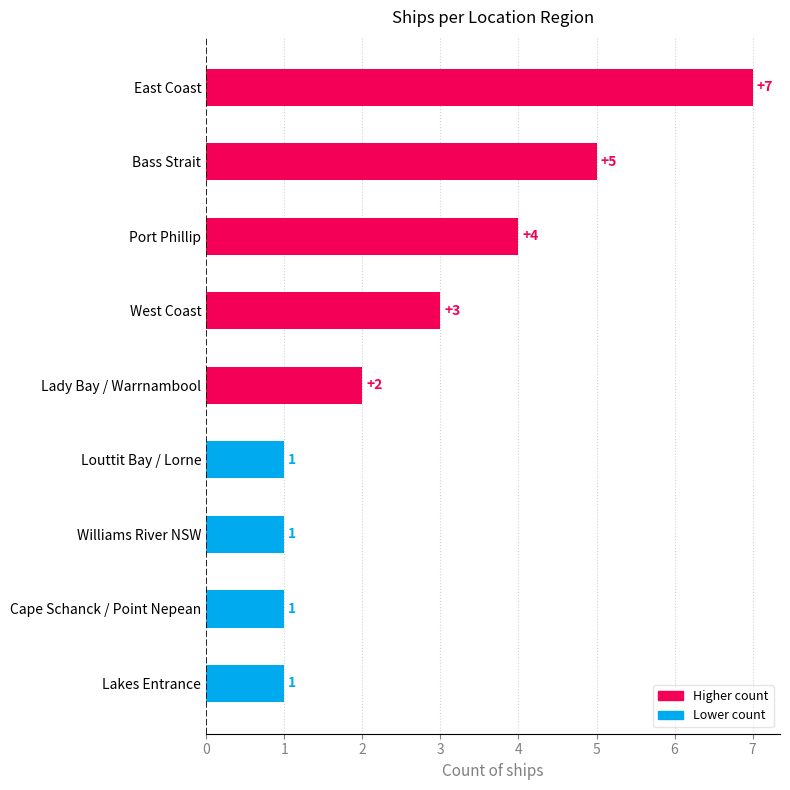

How many values are below 2?

4